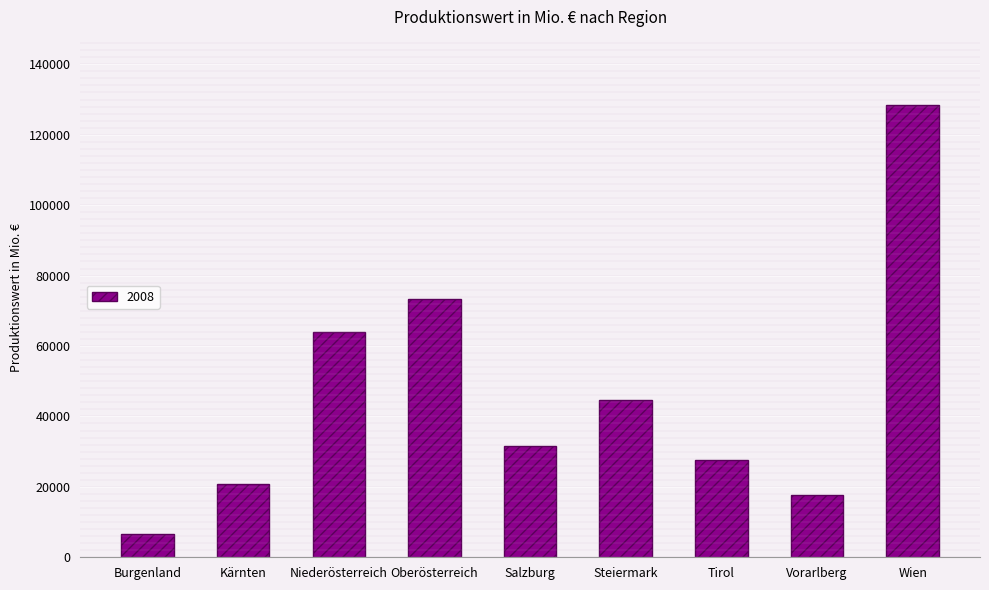

Which has a higher value, Oberösterreich or Vorarlberg?

Oberösterreich